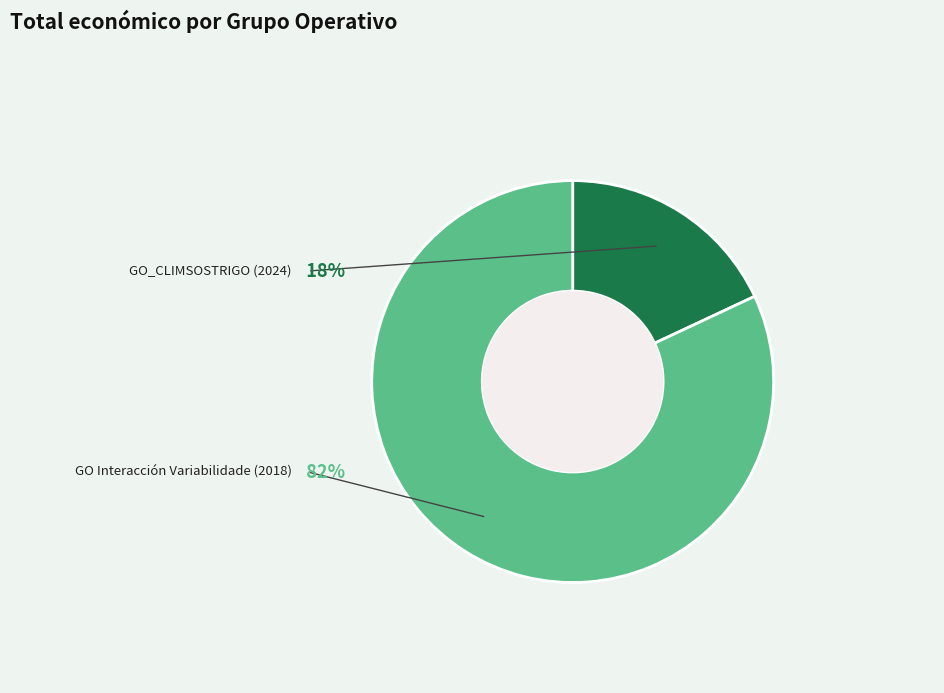

To the nearest percent, what percentage of the pie is GO Interacción Variabilidade (2018)?

82%